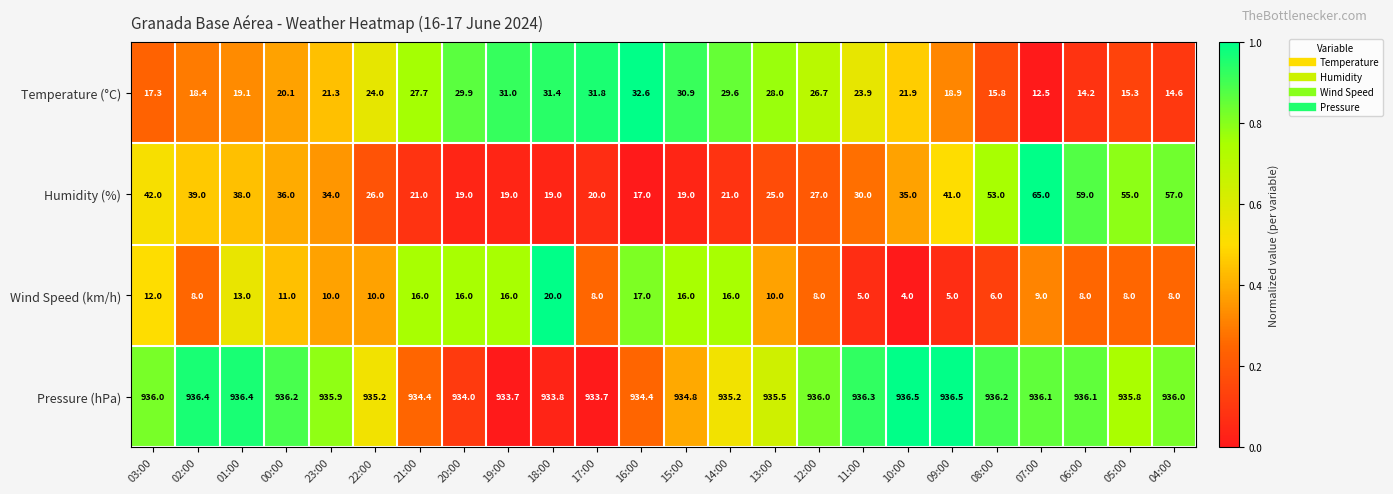

Is the value of Wind Speed (km/h) at 13:00 greater than the value of Humidity (%) at 22:00?

No